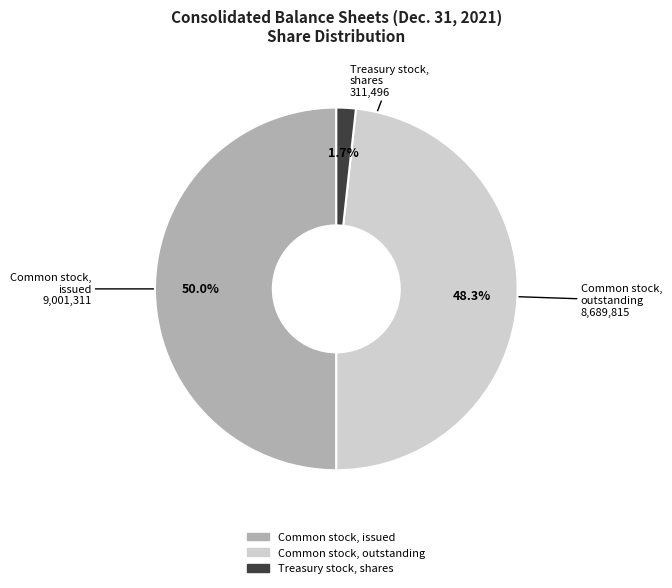

Count the number of slices in the pie.

3